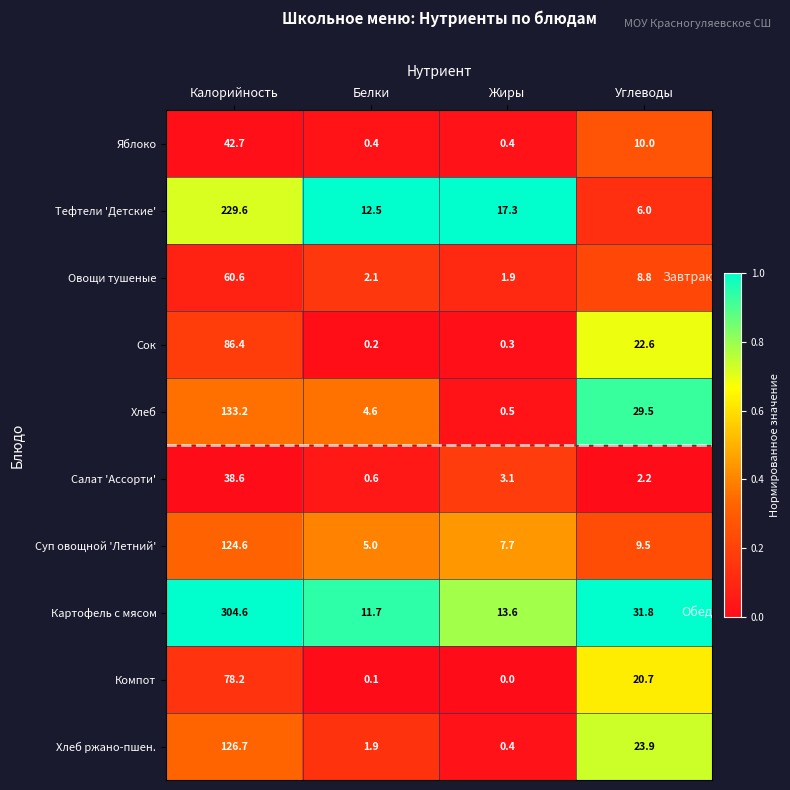

What is the average value of the Салат 'Ассорти' series?

11.1